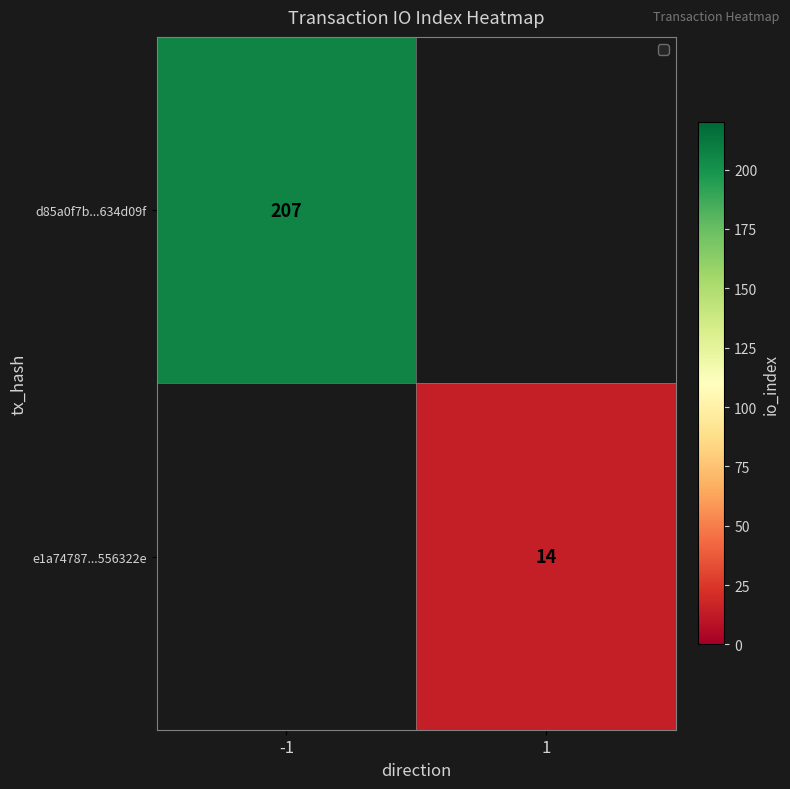

The value of d85a0f7b...634d09f at -1 is 55. True or false?

False